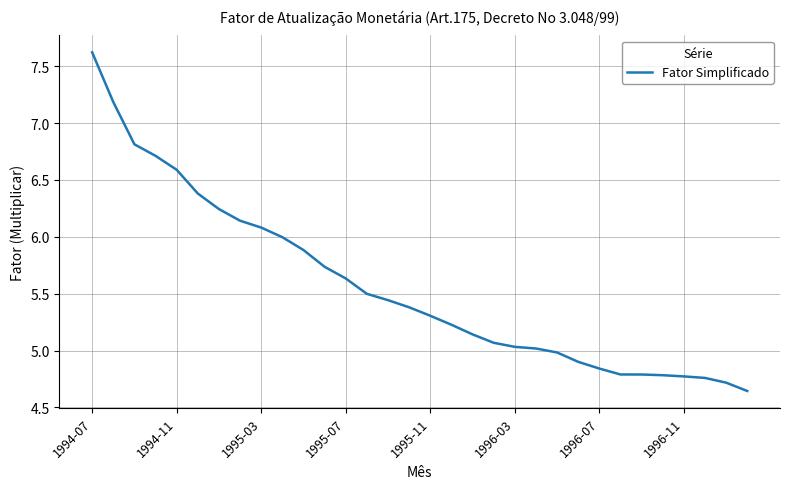

What is the maximum value shown in the chart?

7.6